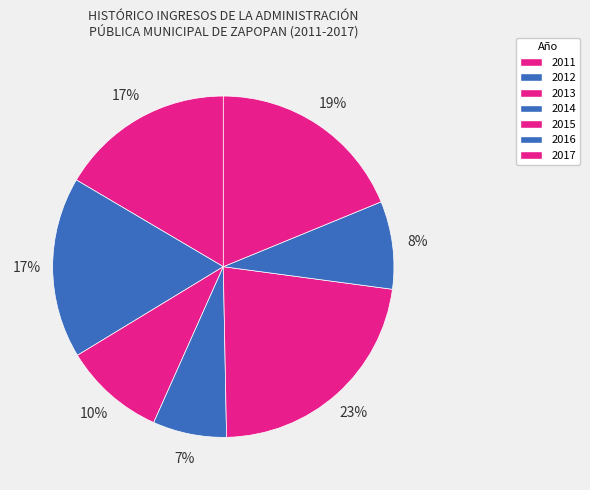

The 2011 slice represents 26% of the pie. True or false?

False